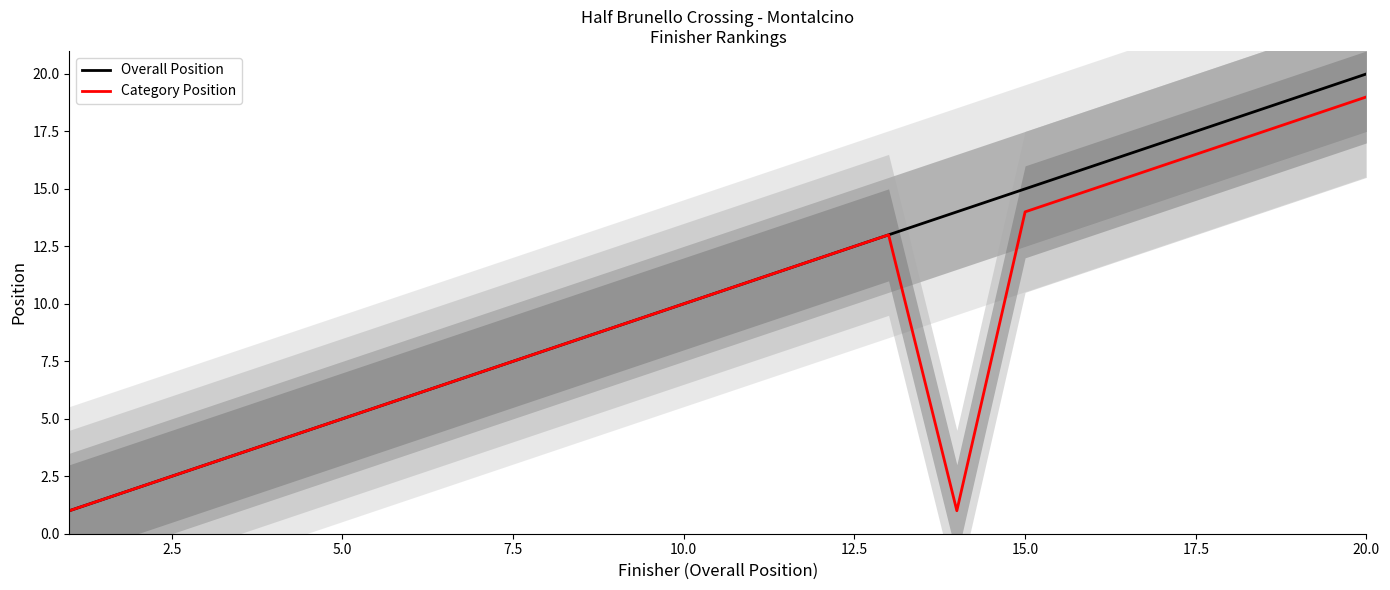

How many data points does each series have?

20